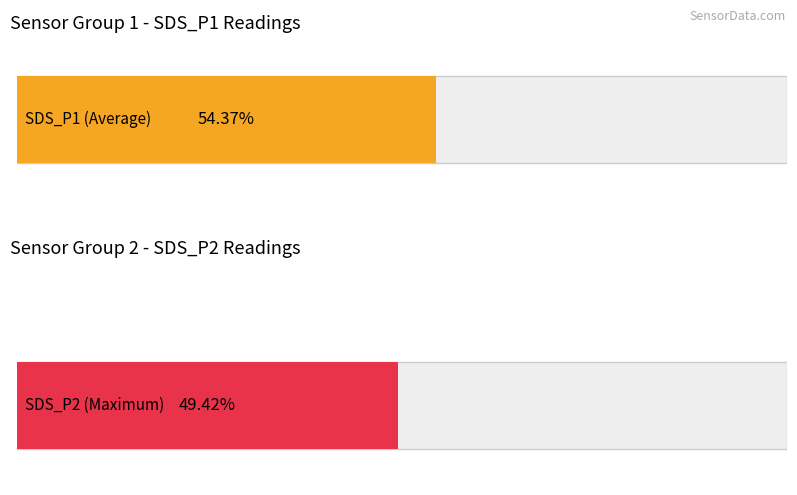

At which category does the chart reach its peak across all series?

SDS_P1